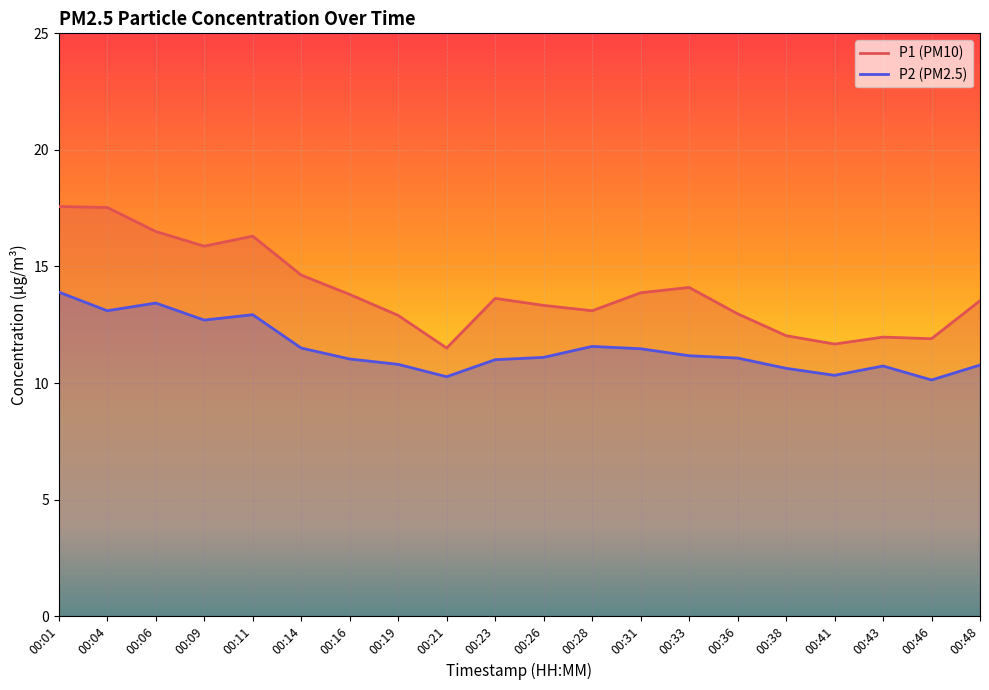

In P1, how many points are lower than both neighbors (excluding endpoints)?

5